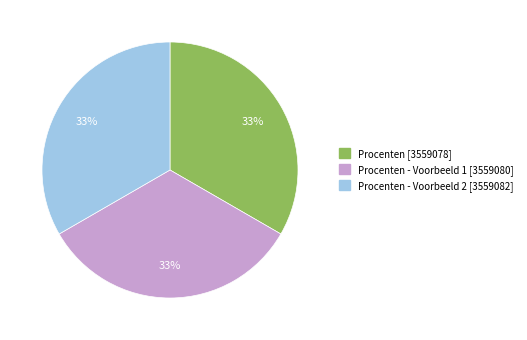

How many slices are in this pie chart?

3